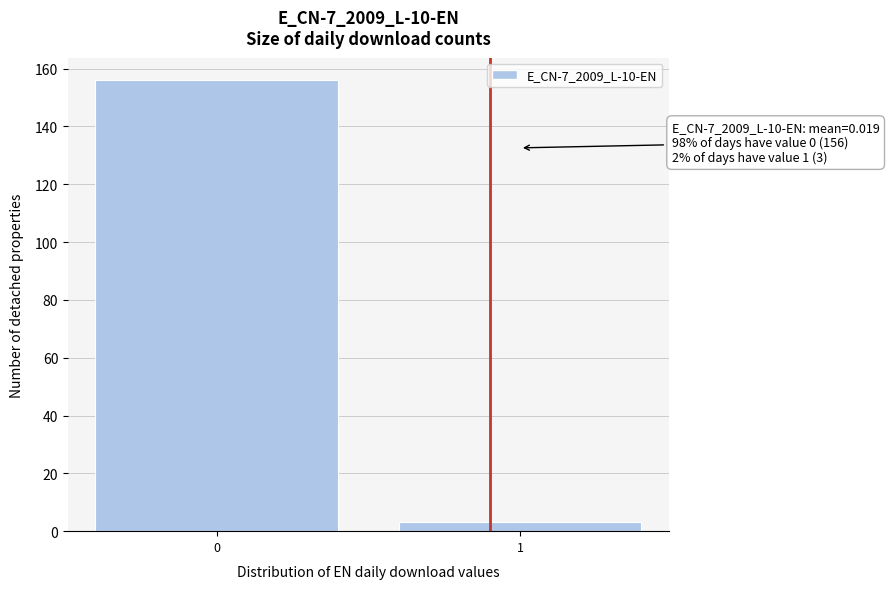

Reading left to right, list all the values displayed in this chart.

0=156	1=3